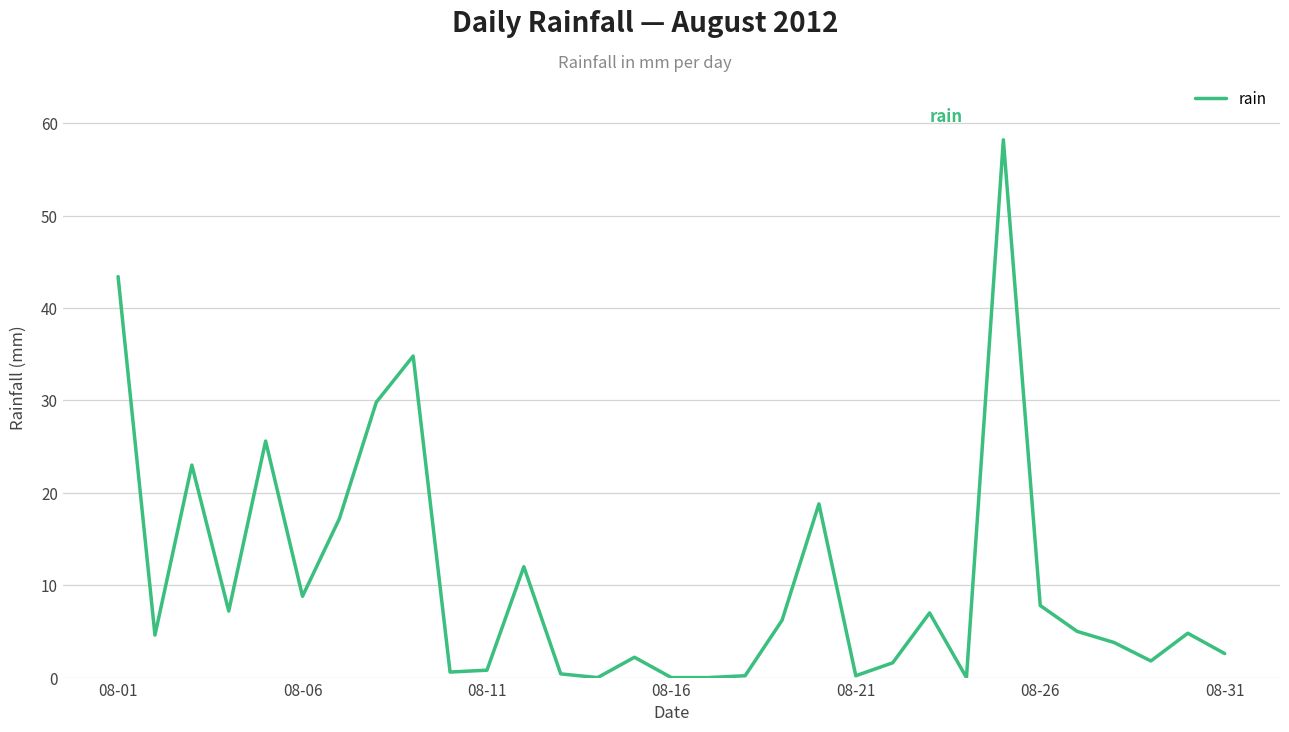

What is the difference between the maximum and minimum values?

58.2